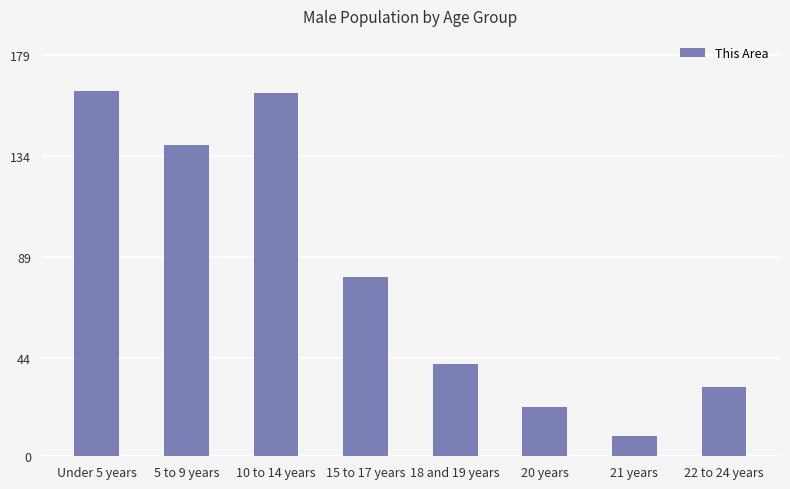

True or false: the data shows 274 at 10 to 14 years.

False